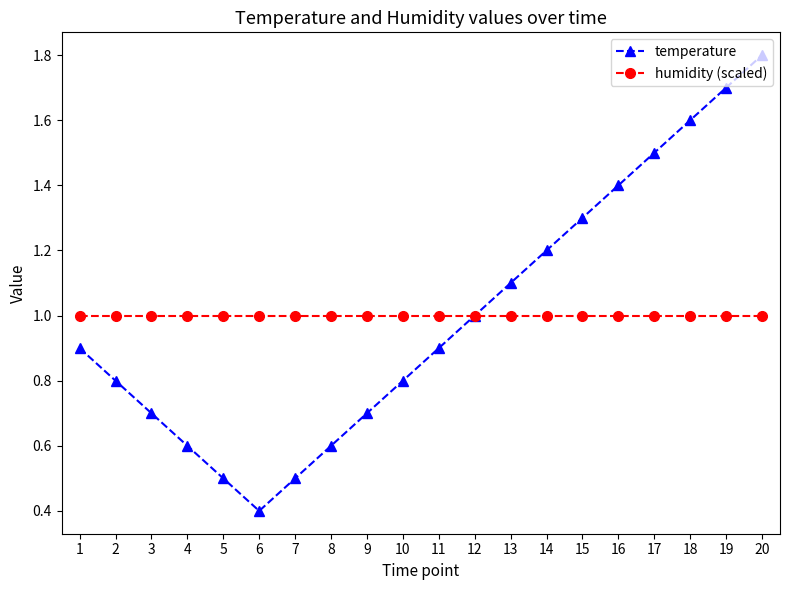

At which label does temperature reach its minimum?

6